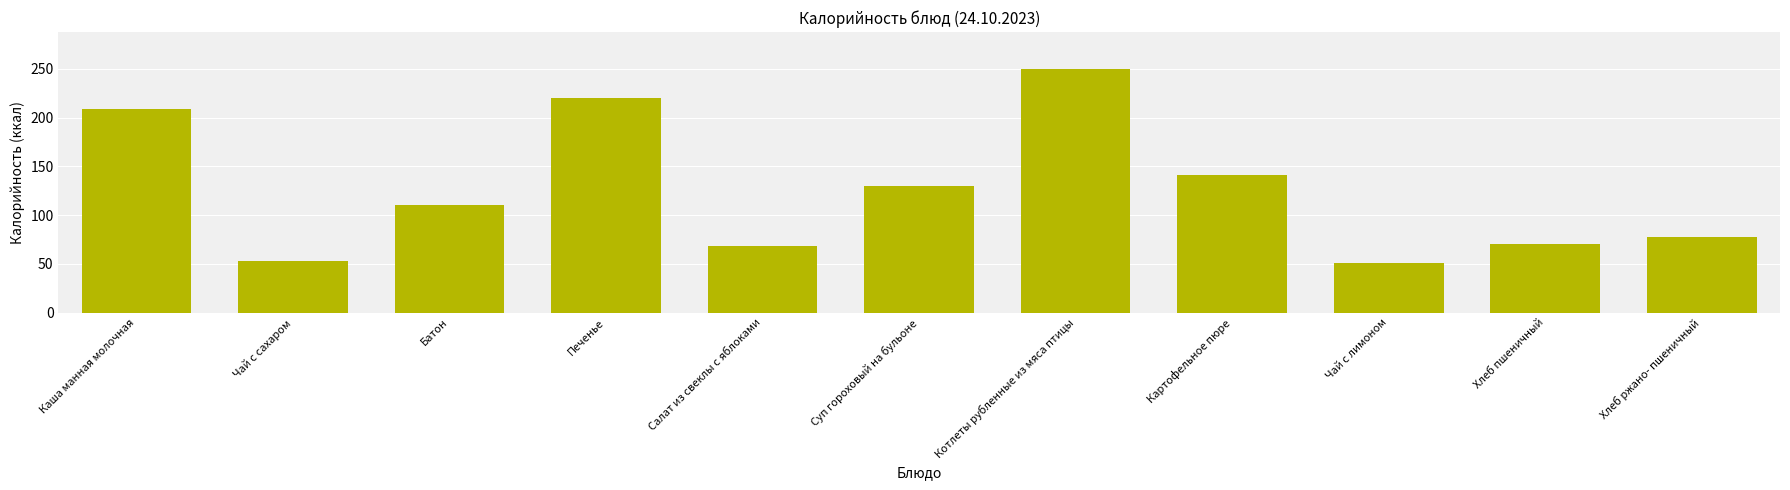

The chart shows a value of 24.2 at Салат из свеклы с яблоками. True or false?

False